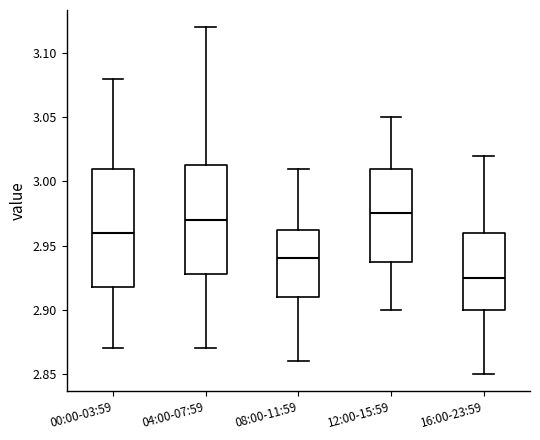

Reading left to right, read every box against the y-axis: the position of its median line, the range the box covers, and the ends of its whiskers. The values are not printed on the chart, so give them approximately, as read against the axis.

00:00-03:59: median 2.960, box 2.920 to 3.010, whiskers 2.870 to 3.080
04:00-07:59: median 2.970, box 2.930 to 3.015, whiskers 2.870 to 3.120
08:00-11:59: median 2.940, box 2.910 to 2.965, whiskers 2.860 to 3.010
12:00-15:59: median 2.975, box 2.940 to 3.010, whiskers 2.900 to 3.050
16:00-23:59: median 2.925, box 2.900 to 2.960, whiskers 2.850 to 3.020